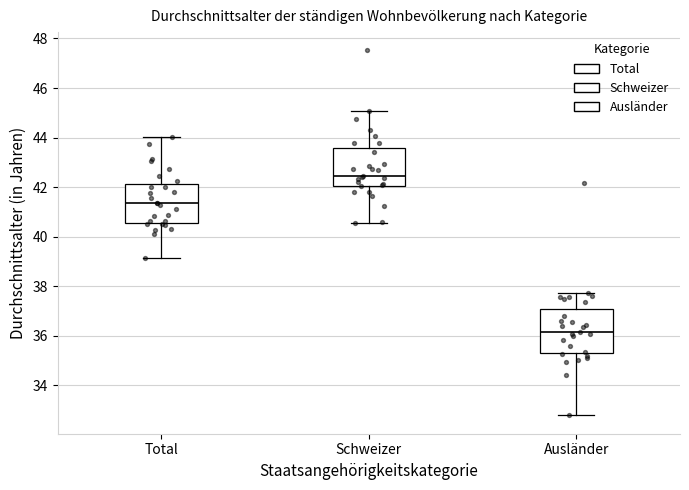

Reading left to right, read every box against the y-axis: the position of its median line, the range the box covers, and the ends of its whiskers. The values are not printed on the chart, so give them approximately, as read against the axis.

Total: median 41.4, box 40.6 to 42.2, whiskers 39.2 to 44.0
Schweizer: median 42.4, box 42.0 to 43.6, whiskers 40.6 to 45.0
Ausländer: median 36.2, box 35.4 to 37.0, whiskers 32.8 to 37.8